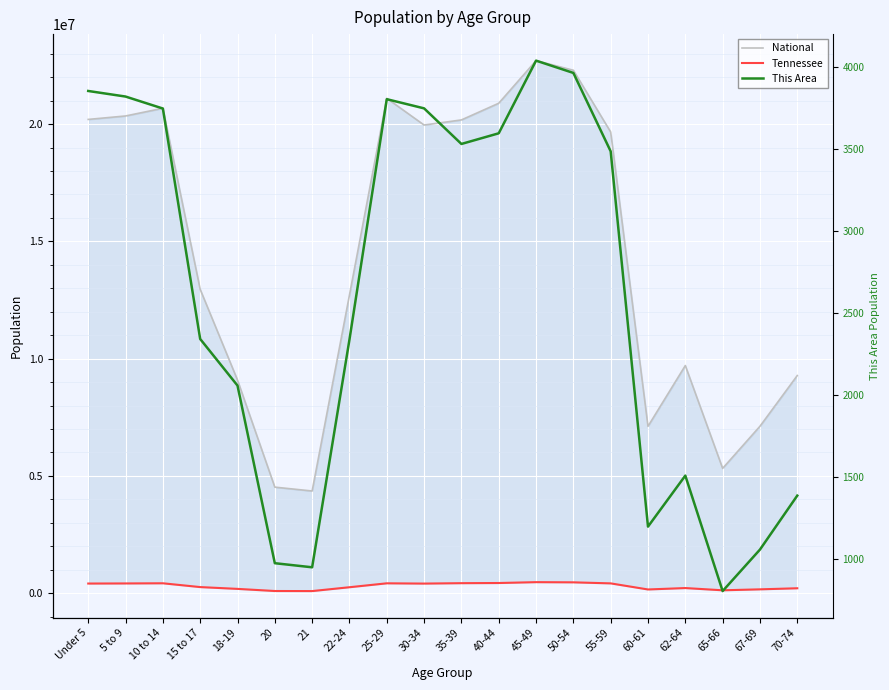

Between Under 5 and 45-49, which is larger?

45-49